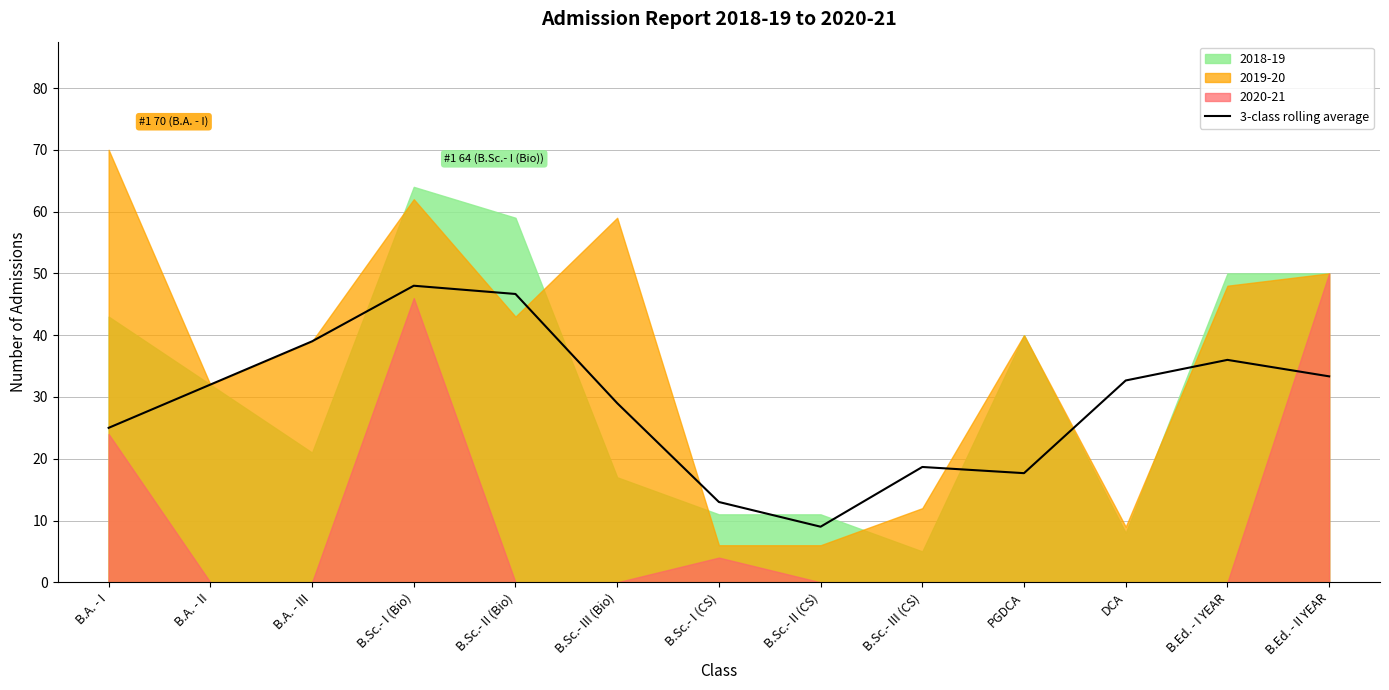

Between B.Sc.- I (CS) and DCA, which is larger?

DCA